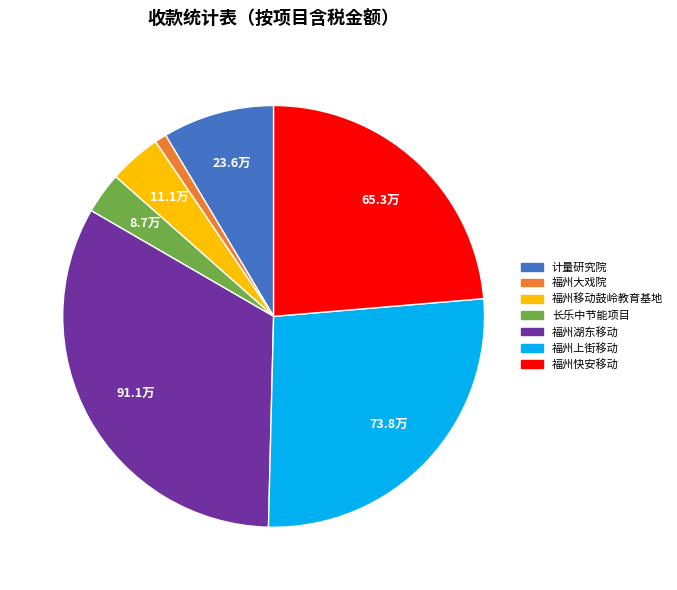

Is there a majority slice in this chart?

No